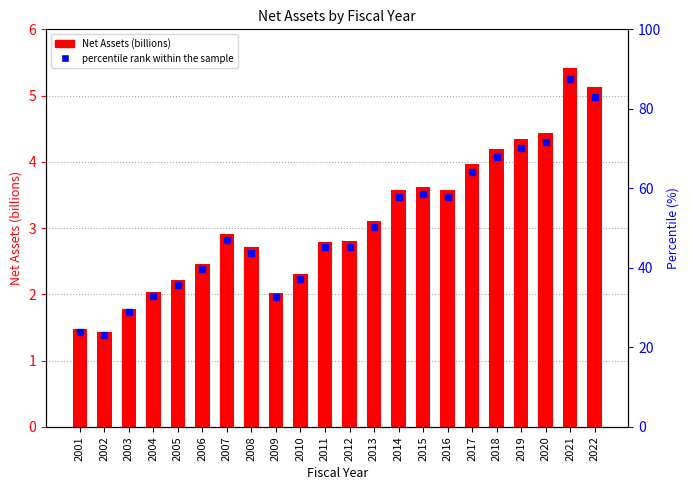

Reading left to right, extract all data points from this chart.

1.5	1.4	1.8	2.0	2.2	2.5	2.9	2.7	2.0	2.3	2.8	2.8	3.1	3.6	3.6	3.6	4.0	4.2	4.3	4.4	5.4	5.1